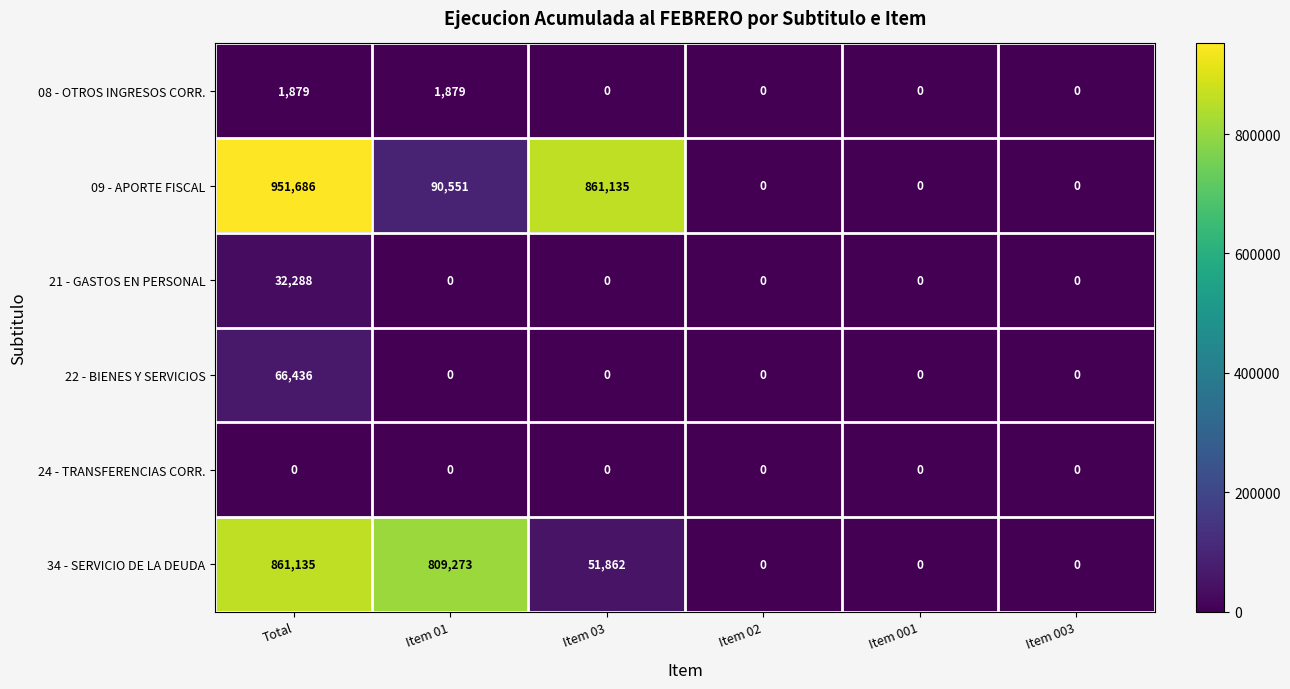

List the series in order of their peak value, highest first.

09 - APORTE FISCAL, 34 - SERVICIO DE LA DEUDA, 22 - BIENES Y SERVICIOS, 21 - GASTOS EN PERSONAL, 08 - OTROS INGRESOS CORR., 24 - TRANSFERENCIAS CORR.